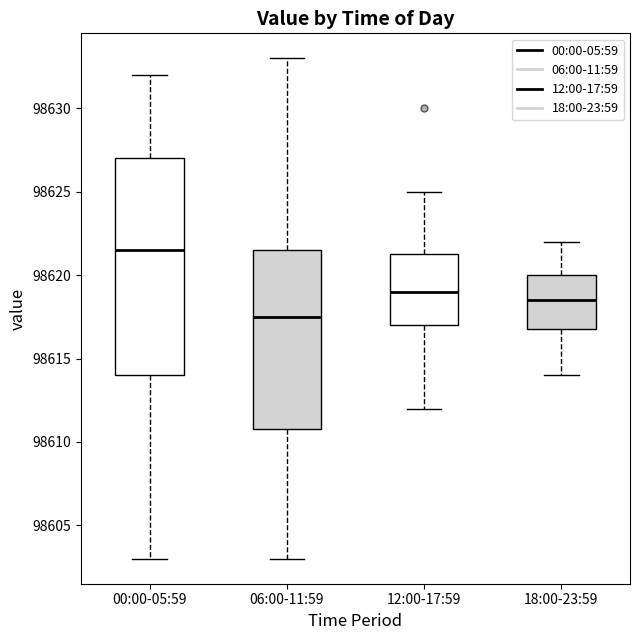

Which box has the lowest median line?

06:00-11:59